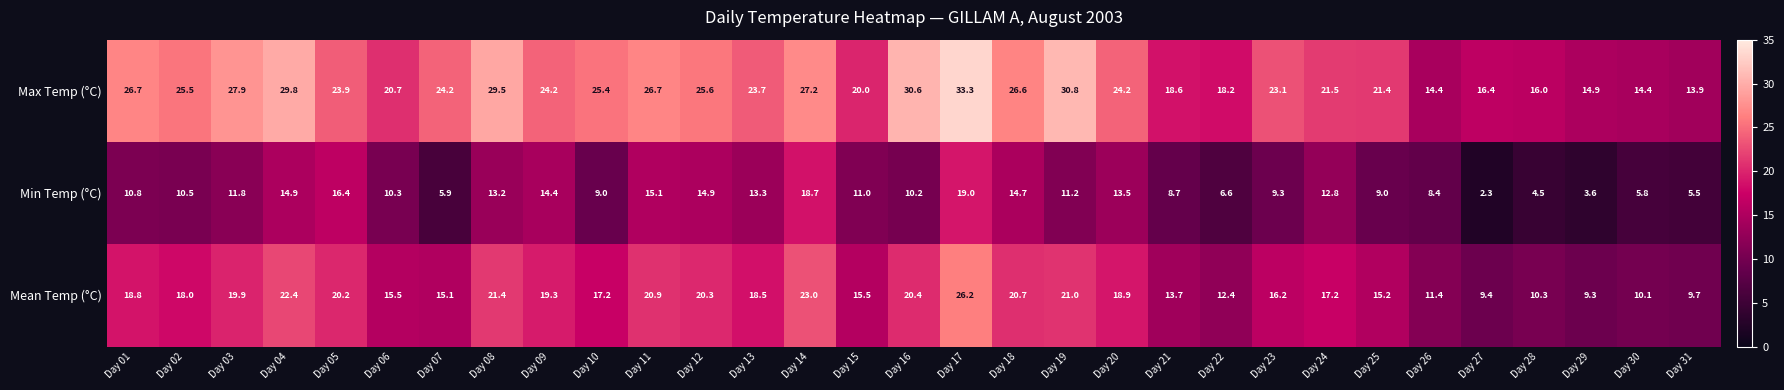

Is the value of Min Temp (°C) at Day 13 greater than the value of Mean Temp (°C) at Day 25?

No